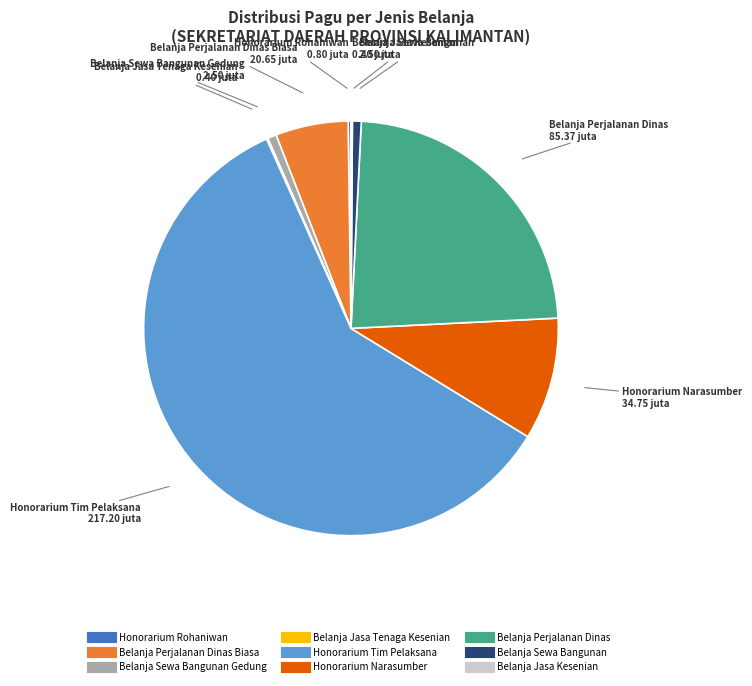

Is there any slice that represents more than half of the pie?

Yes